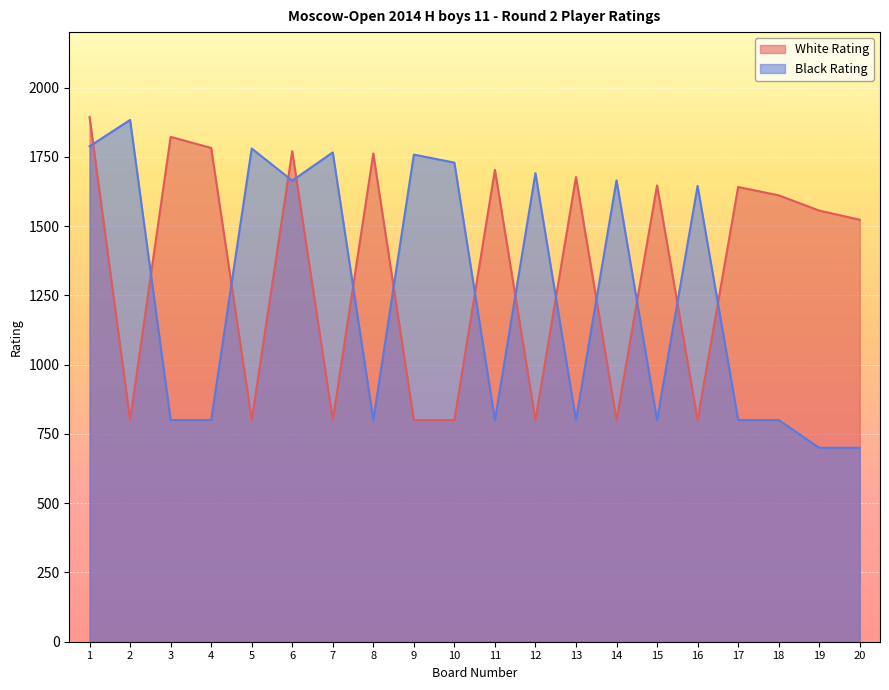

The White Rating series shows 2983 at 11. True or false?

False